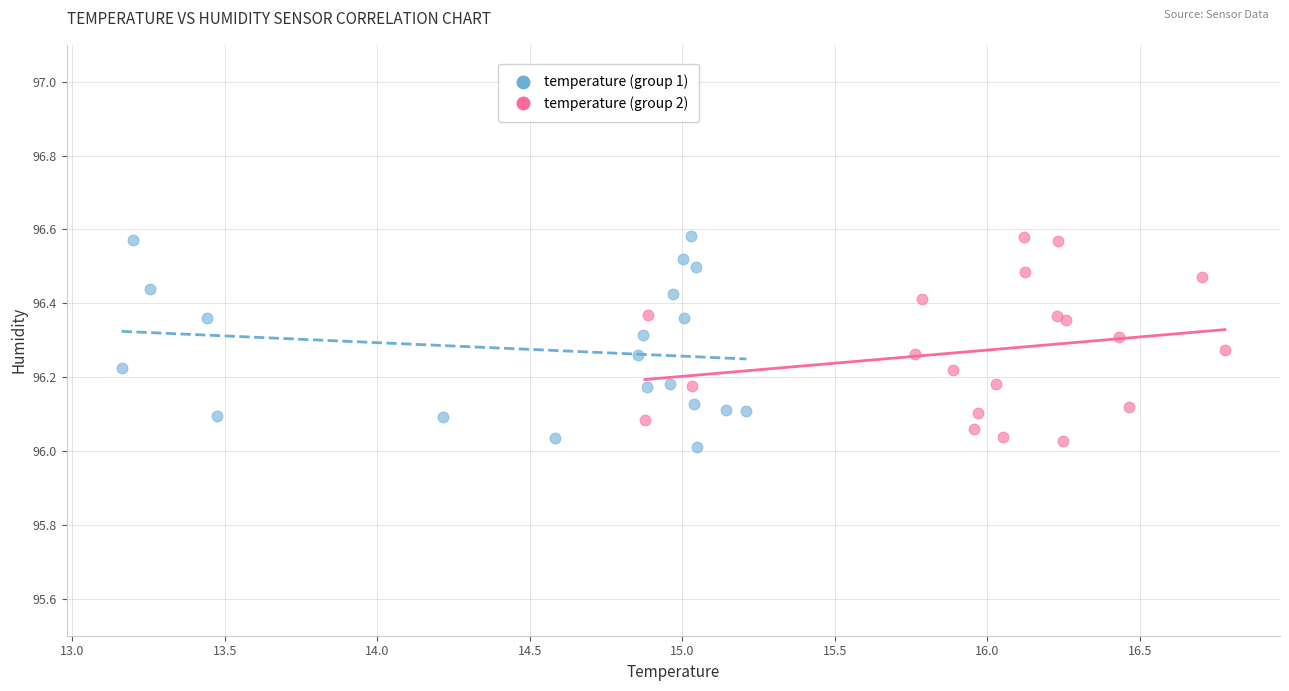

What are all the series names shown in the legend?

temperature (group 1), temperature (group 2)